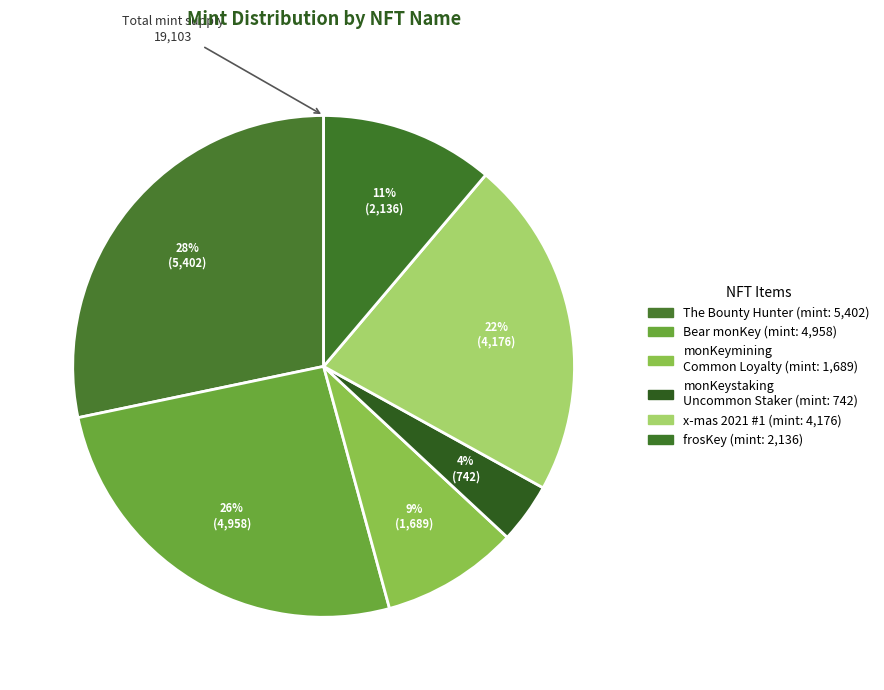

Count the number of slices in the pie.

6